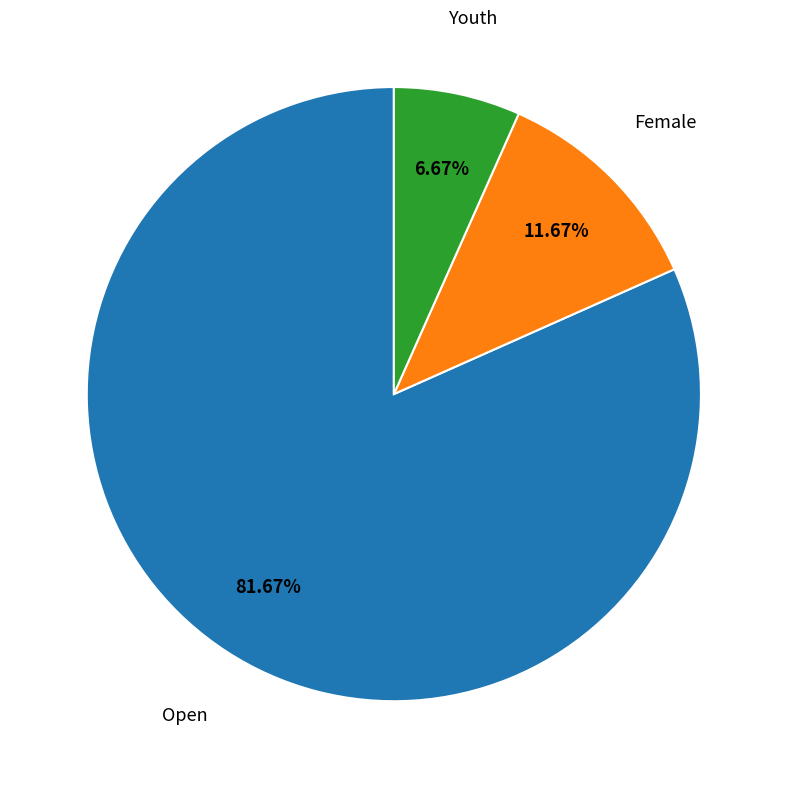

Is there any slice that represents more than half of the pie?

Yes